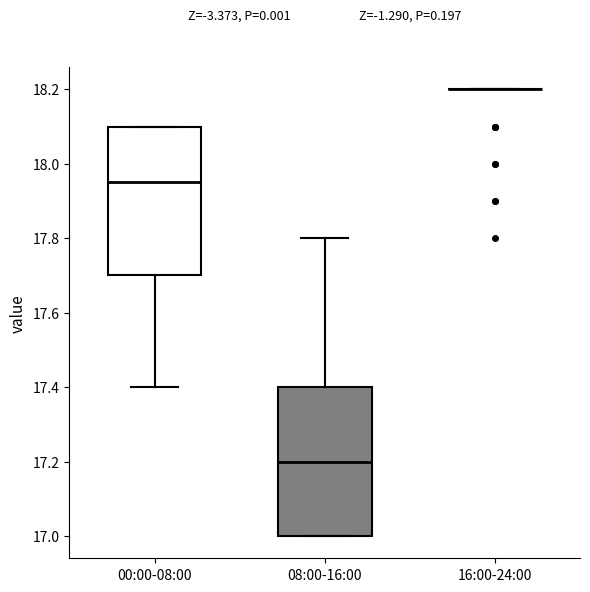

Where is the lower edge of the box for 00:00-08:00 on the y-axis? The values are not printed on the chart, so give them approximately, as read against the axis.

17.70